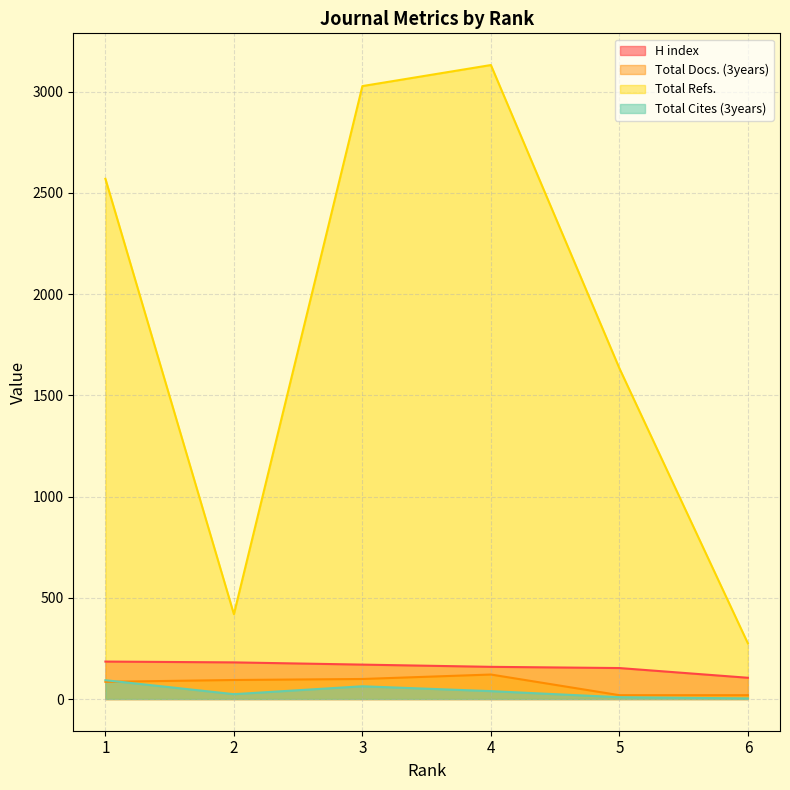

How many lines are shown in the chart?

4